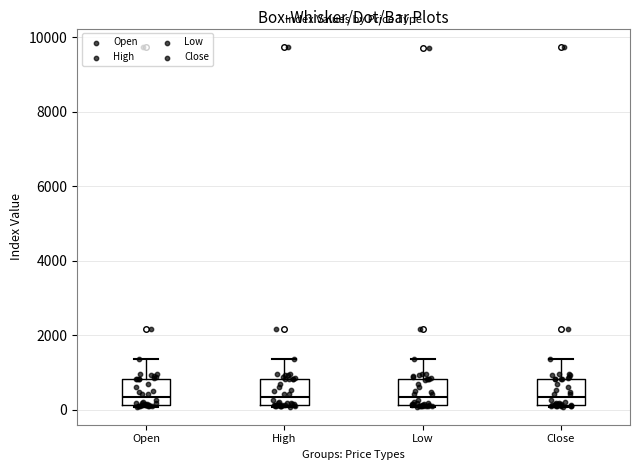

Where does the median line of the box for Close sit on the y-axis? The values are not printed on the chart, so give them approximately, as read against the axis.

400